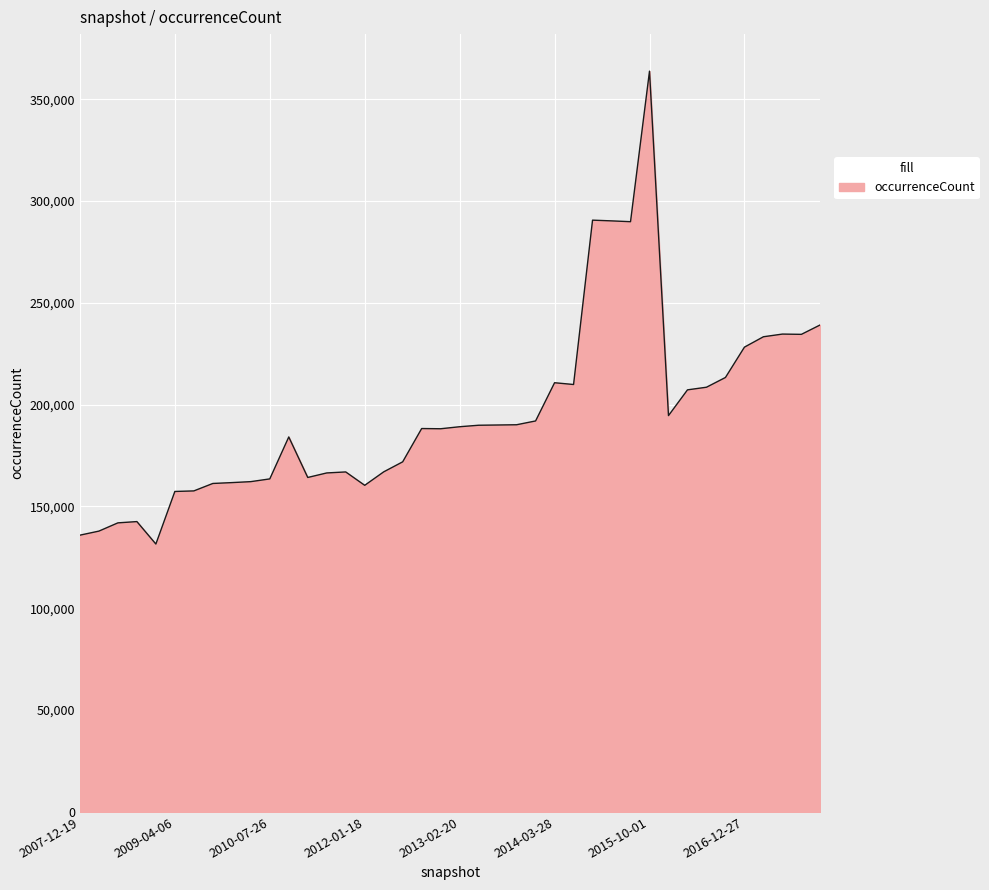

What is the difference between the maximum and minimum values?

232209